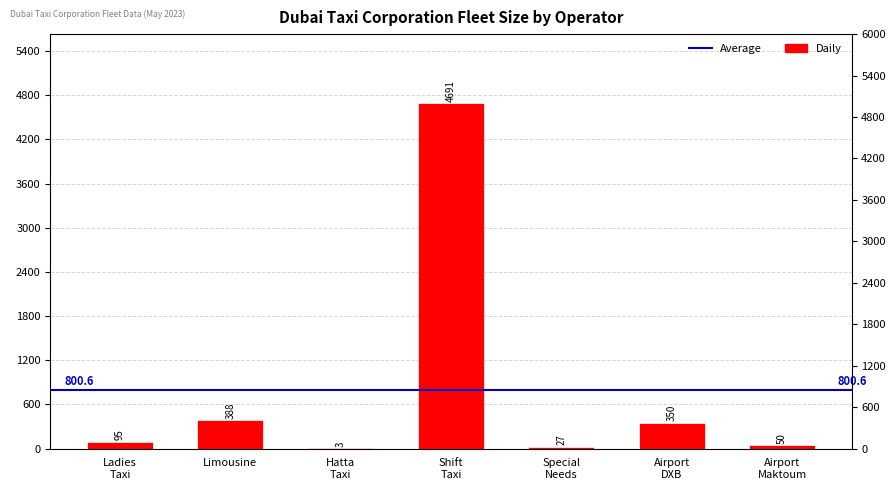

True or false: the data shows 553 at Limousine.

False